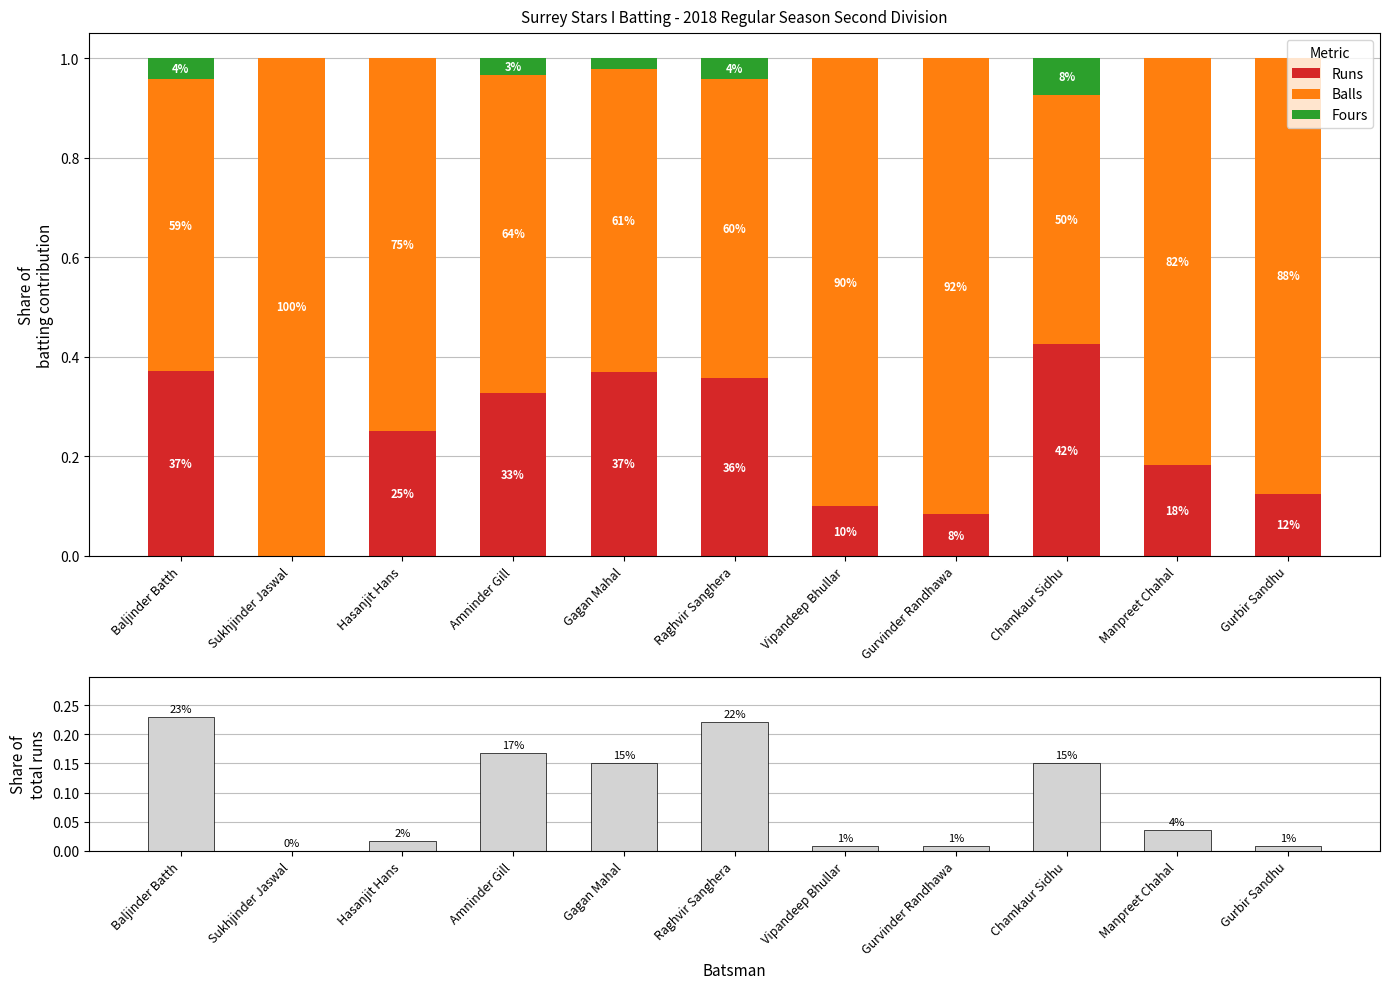

What is the difference between the second highest and minimum values in the Runs series?

0.4